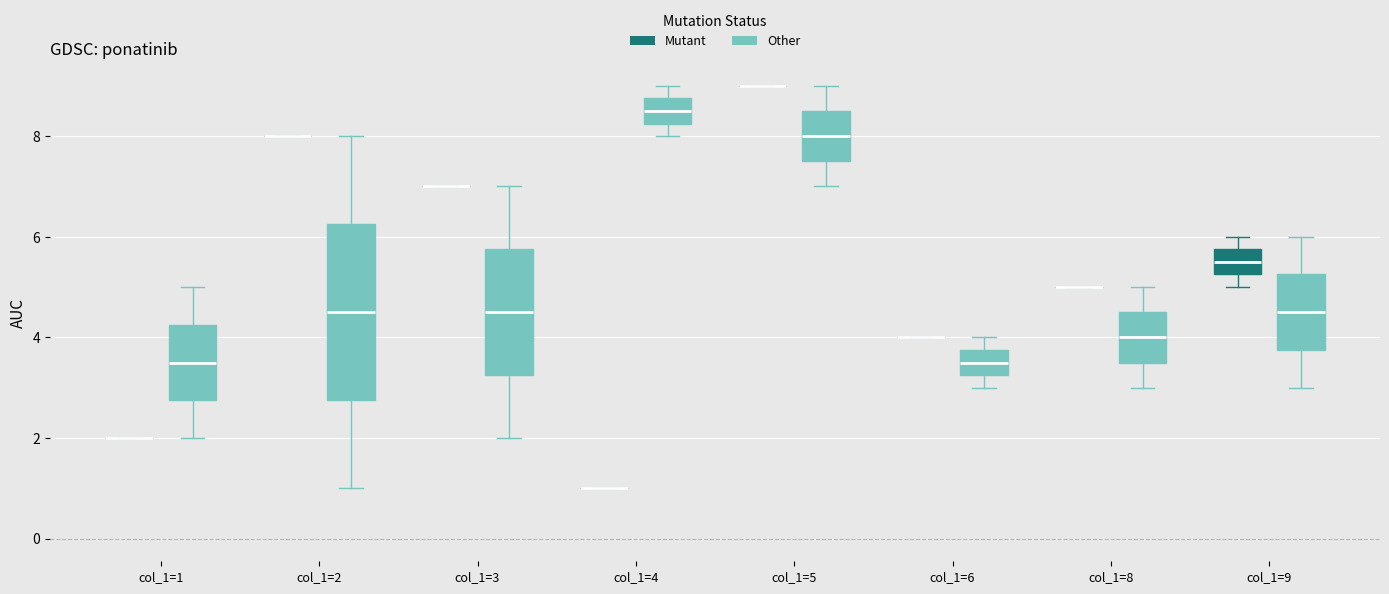

Where does the median line of the box for col_1=6 (Other) sit on the y-axis? The values are not printed on the chart, so give them approximately, as read against the axis.

3.6